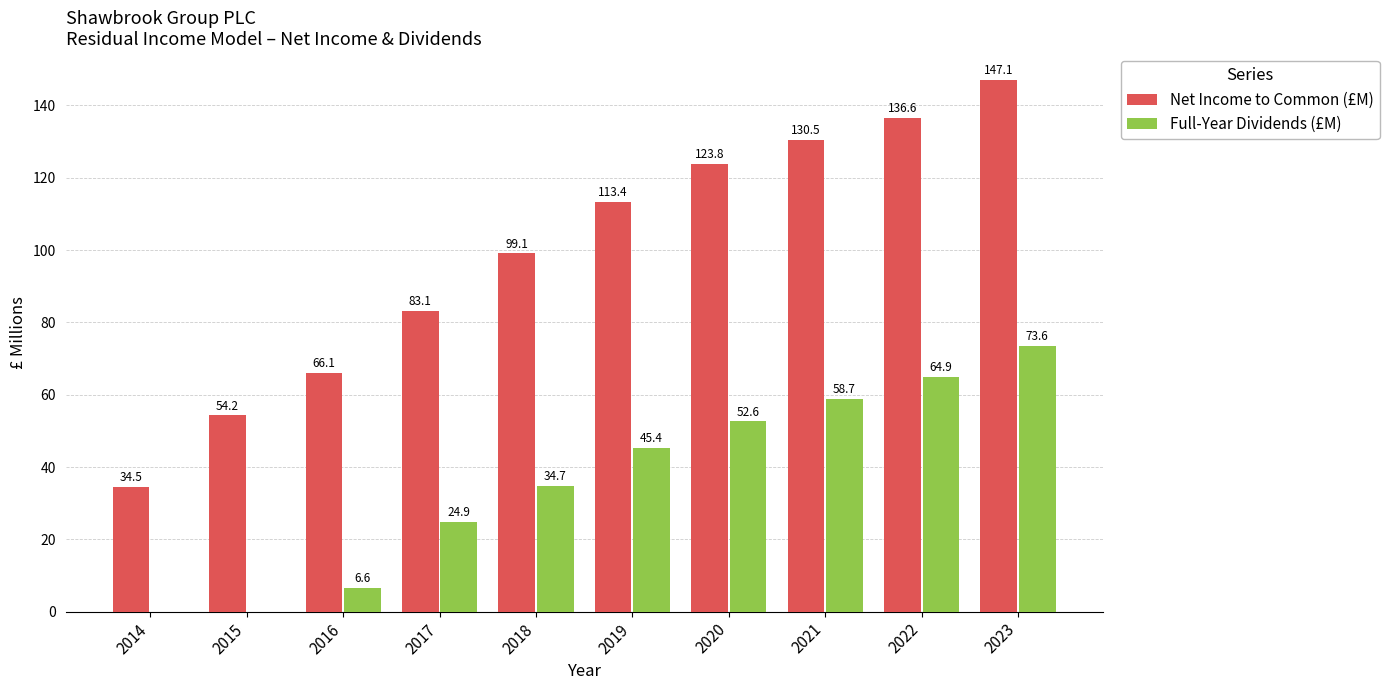

What is the approximate value of Net Income to Common (£M) at 2022?

136.6